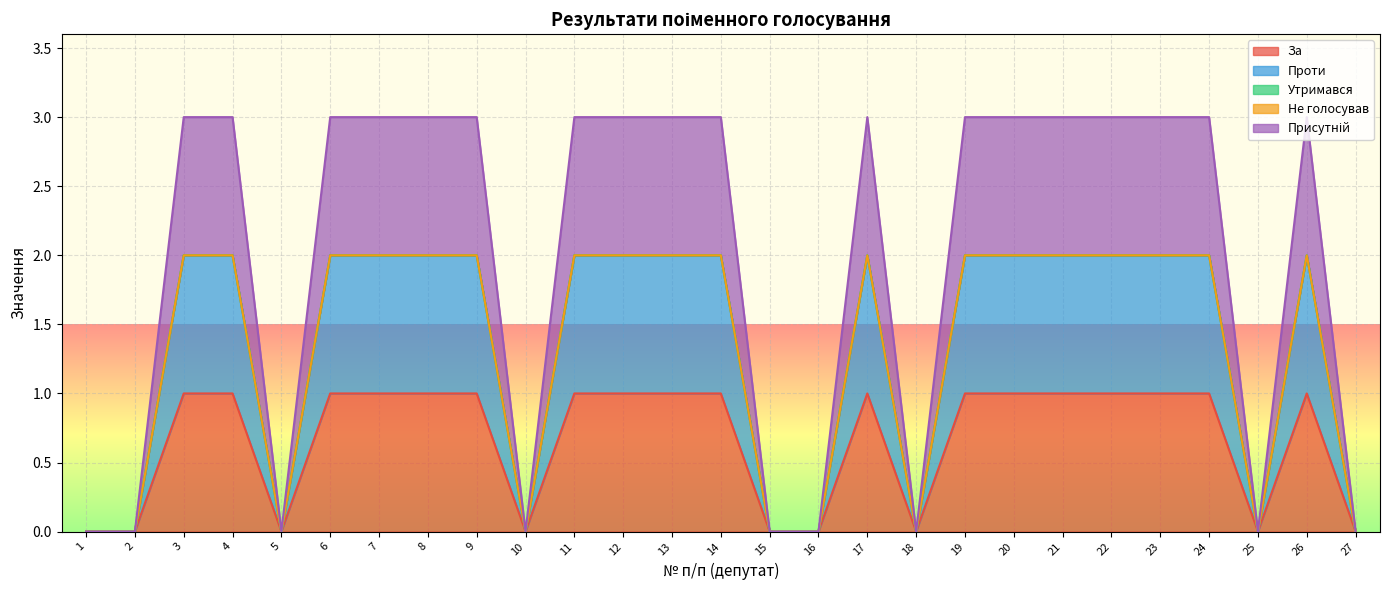

Does the chart display data point markers on the line(s)?

No